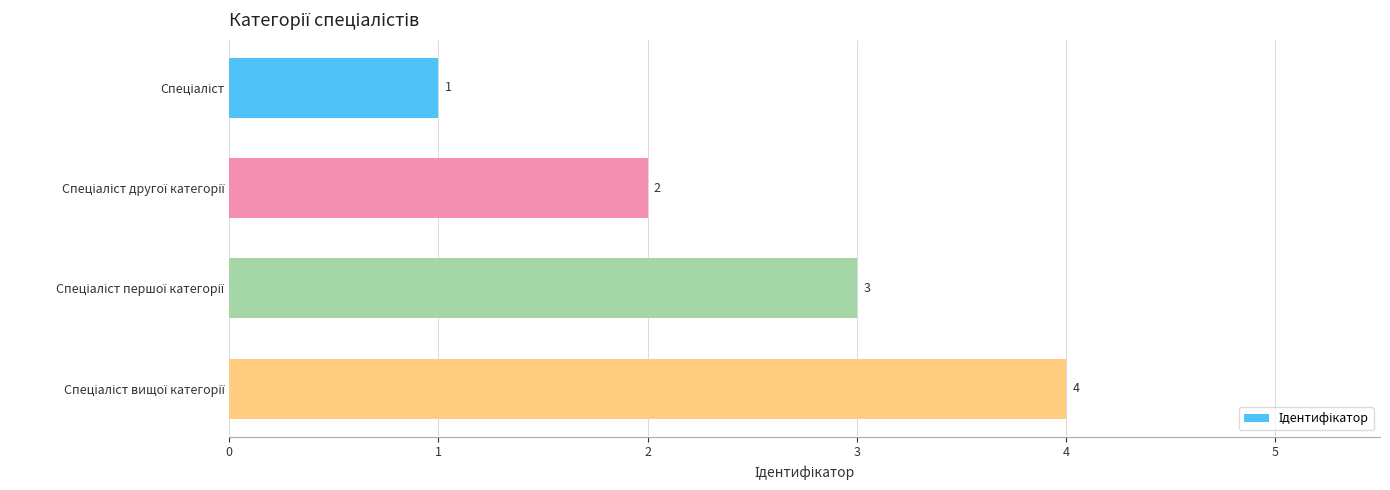

What is the greatest value displayed?

4